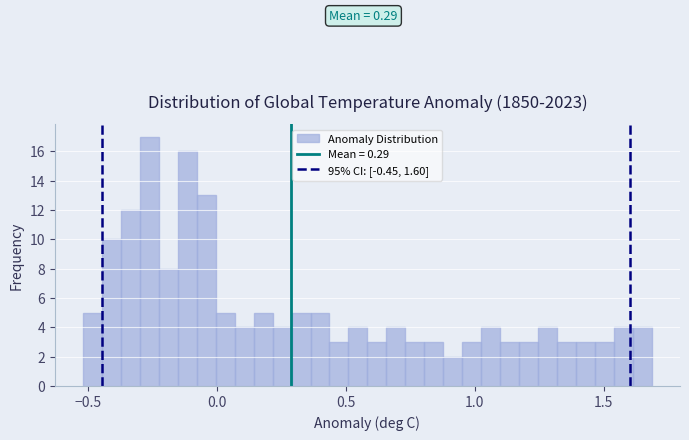

Read against the x-axis, roughly where is the centre of the tallest bar?

-0.25